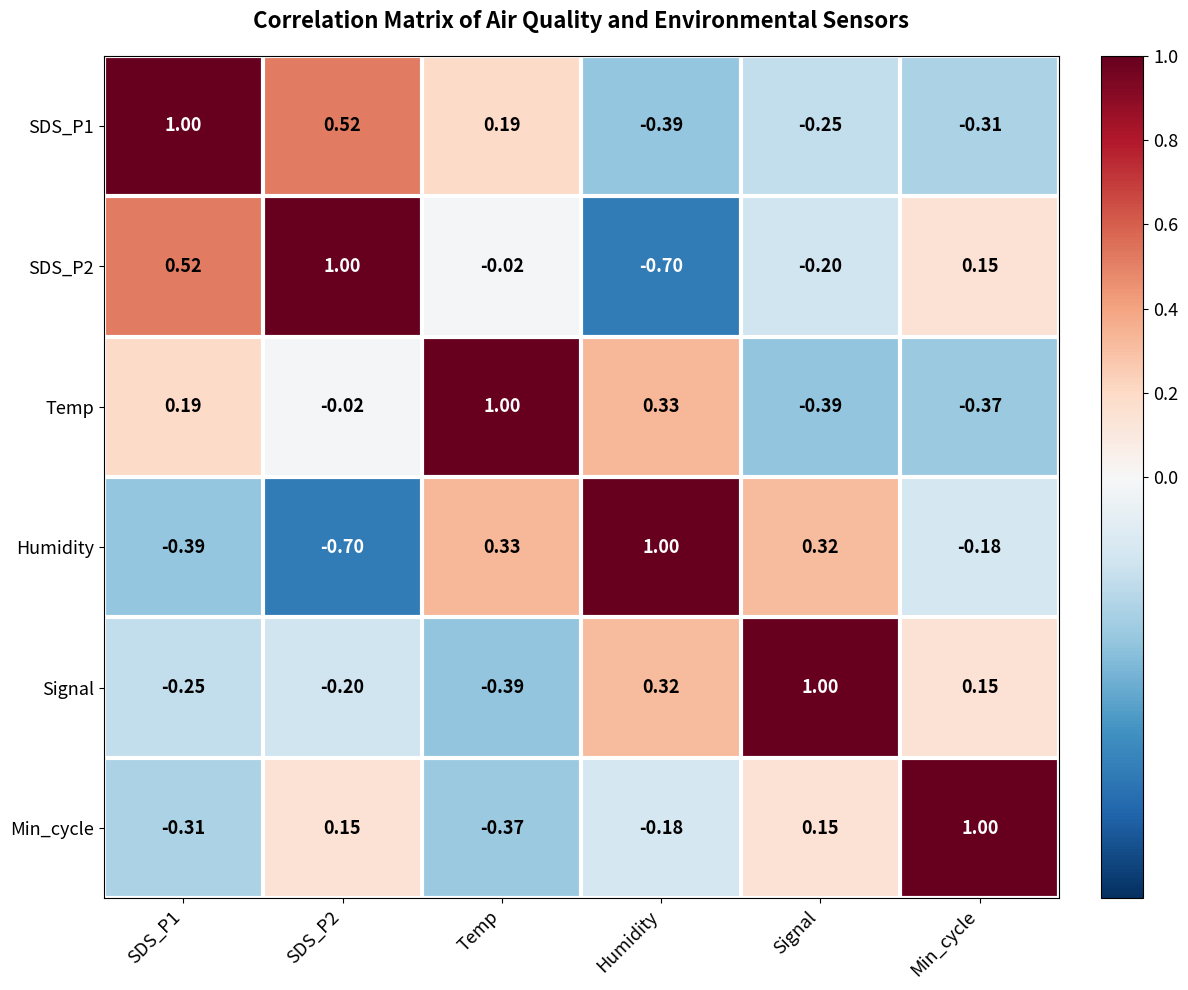

At which label is Signal closest to 0?

Min_cycle